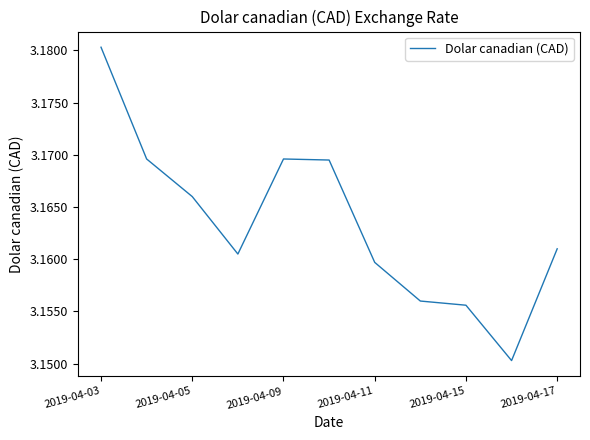

How many categories are shown in the chart?

11